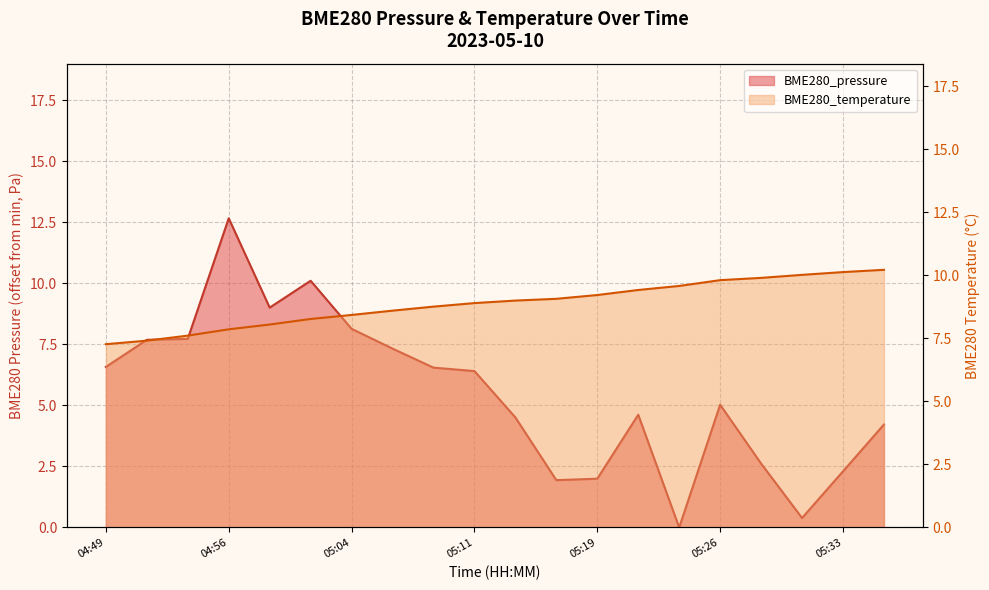

The BME280_temperature series shows 9.1 at 05:16. True or false?

True